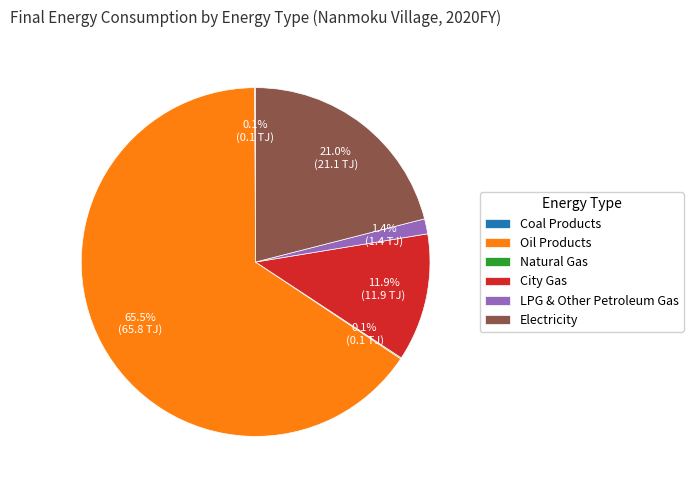

The Electricity slice represents 21% of the pie. True or false?

True